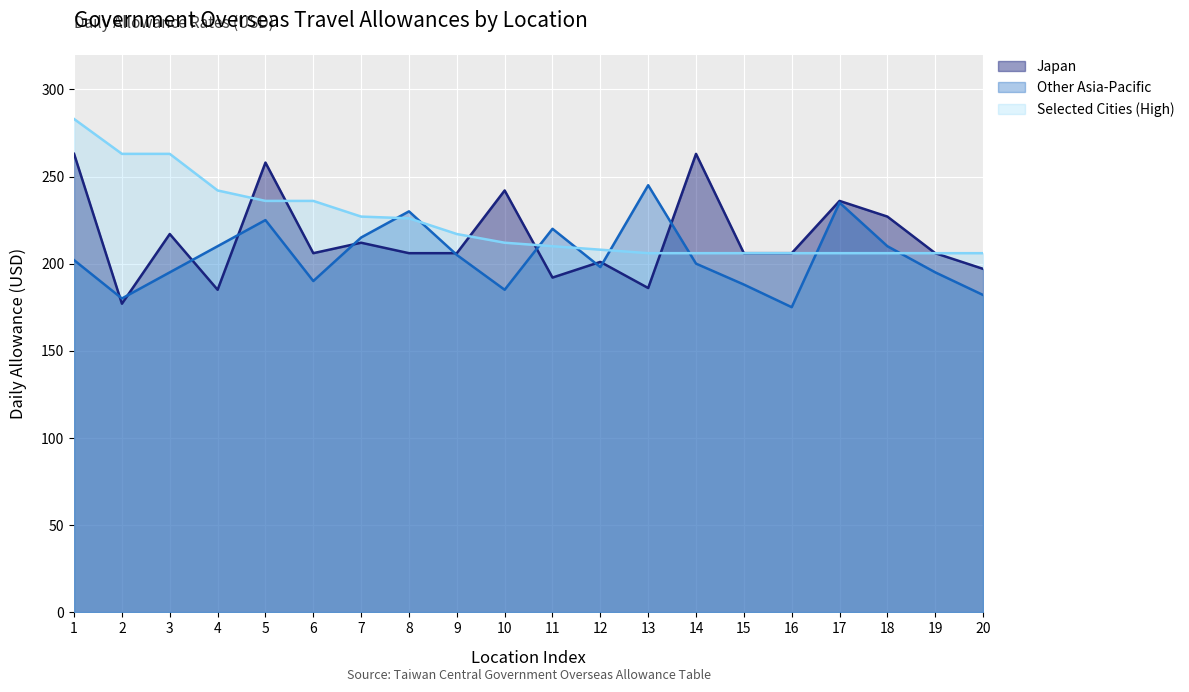

Which series ends up on top after the final intersection of Selected Cities (High) and Other Asia-Pacific?

Selected Cities (High)